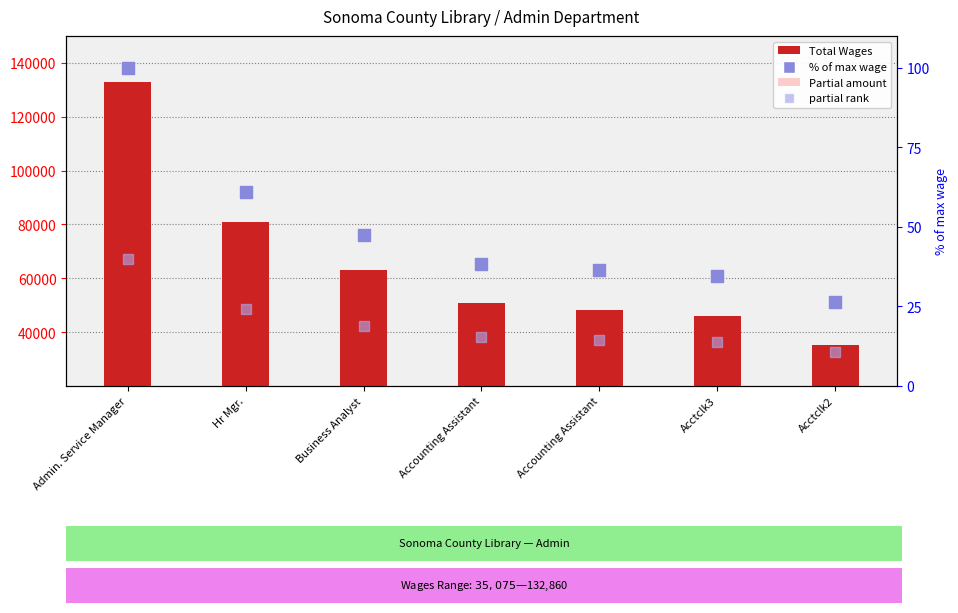

Which series has the largest total across all categories?

Total Wages